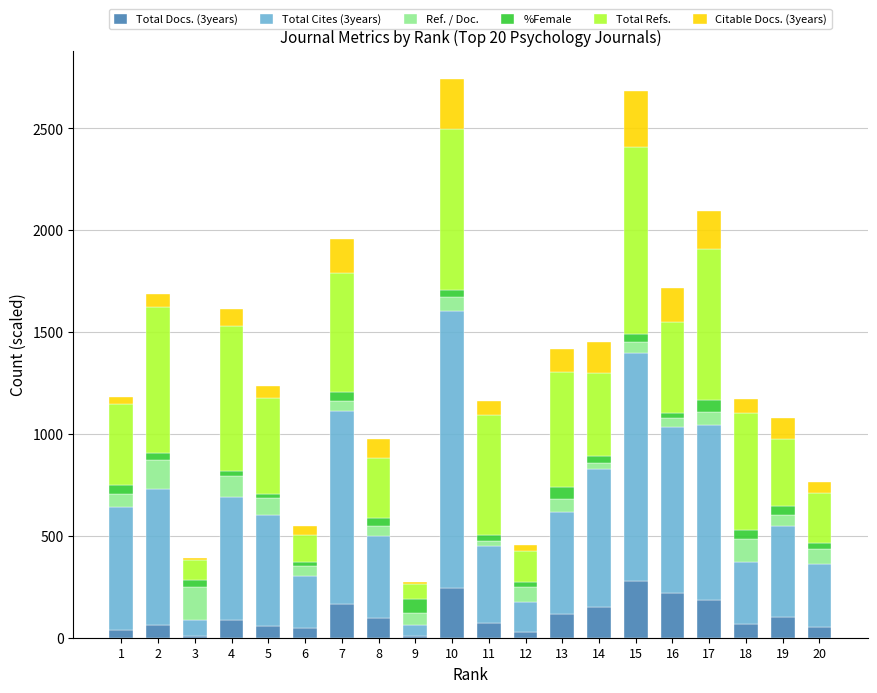

The value of Total Docs. (3years) at 10 is 246.0. True or false?

True